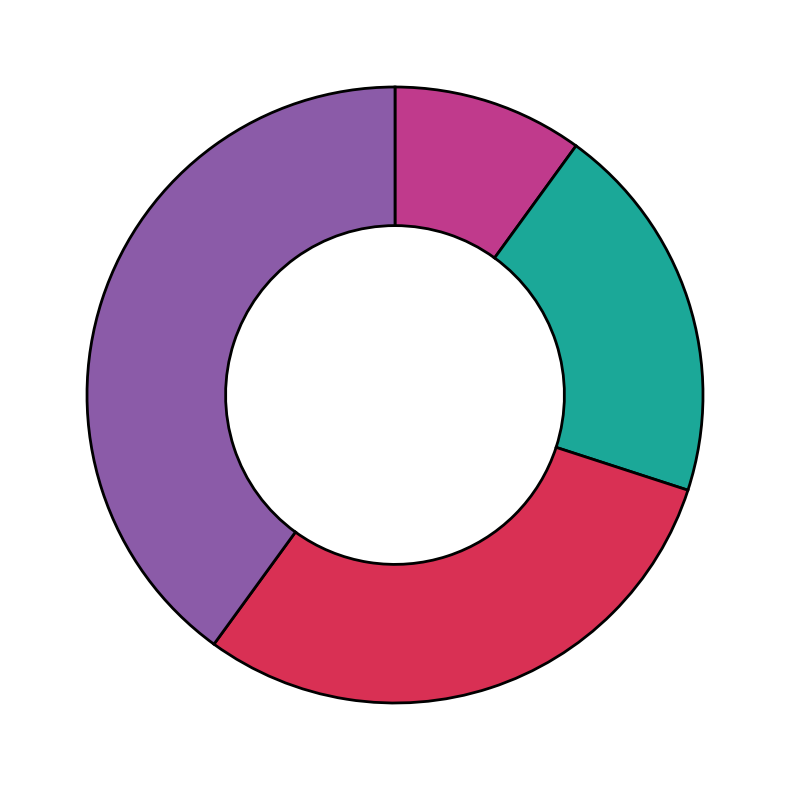

Does any single category account for the majority?

No